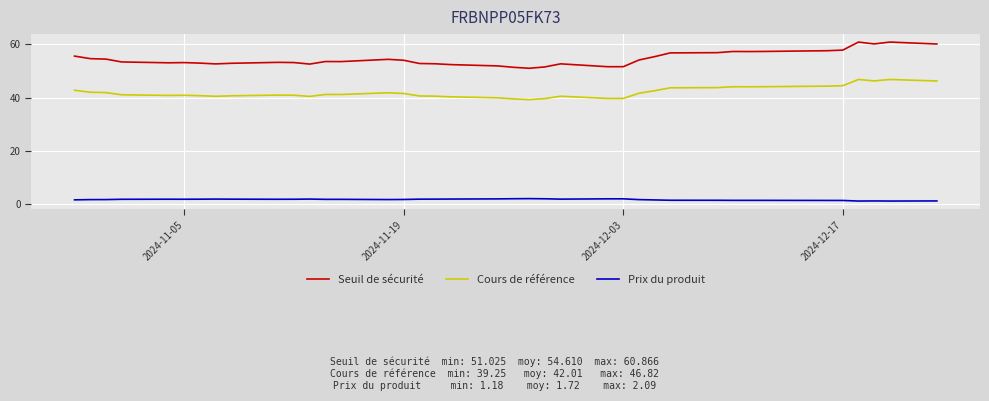

List the series in order of their overall mean, highest first.

Seuil de sécurité, Cours de référence, Prix du produit